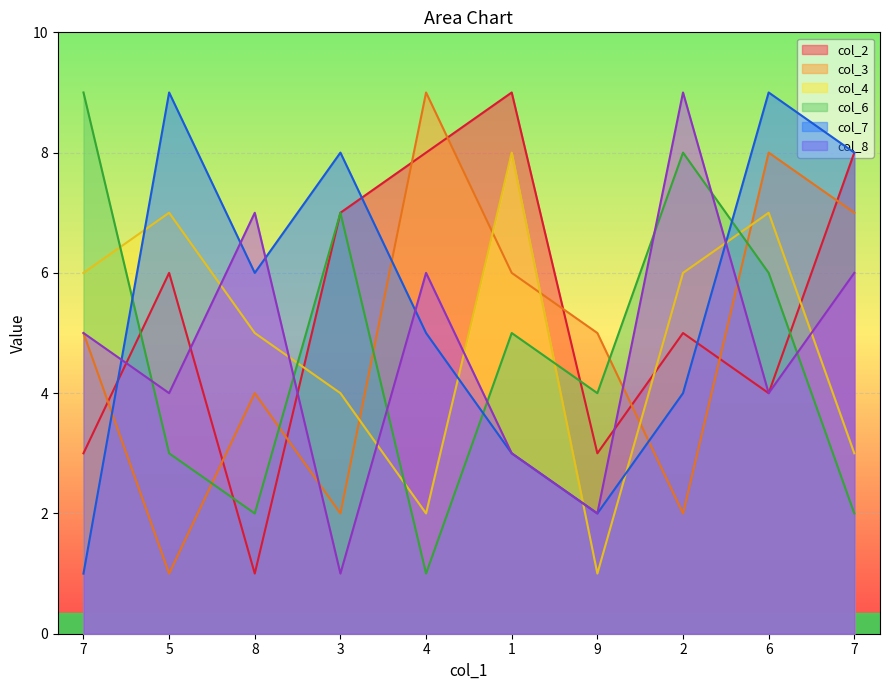

At which label is col_2 closest to 5?

2